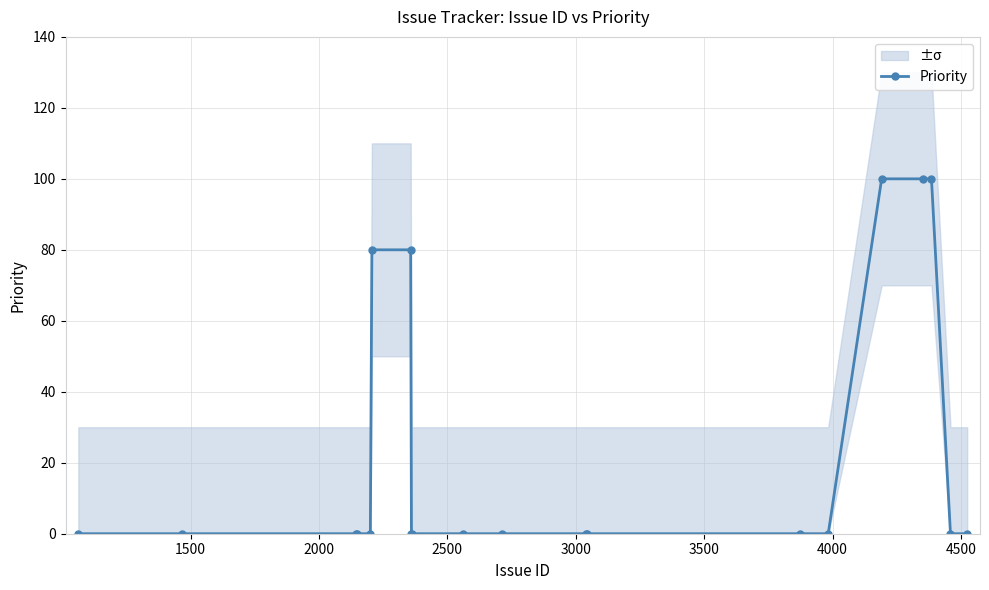

What is the maximum value for Priority?

100